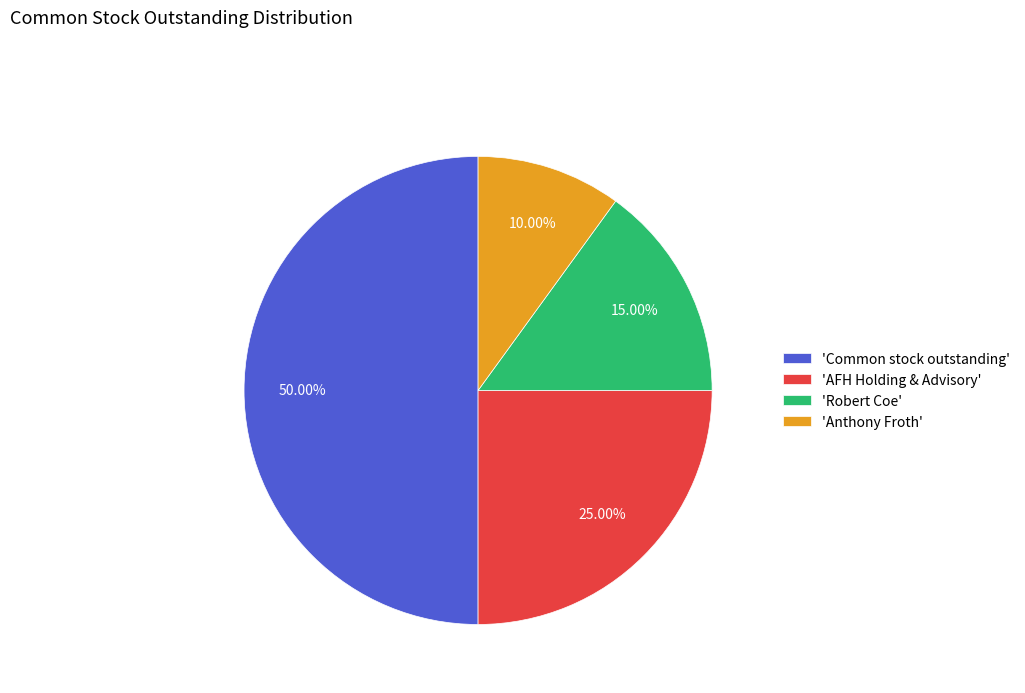

Rank the categories by value from highest to lowest.

'Common stock outstanding', 'AFH Holding & Advisory', 'Robert Coe', 'Anthony Froth'